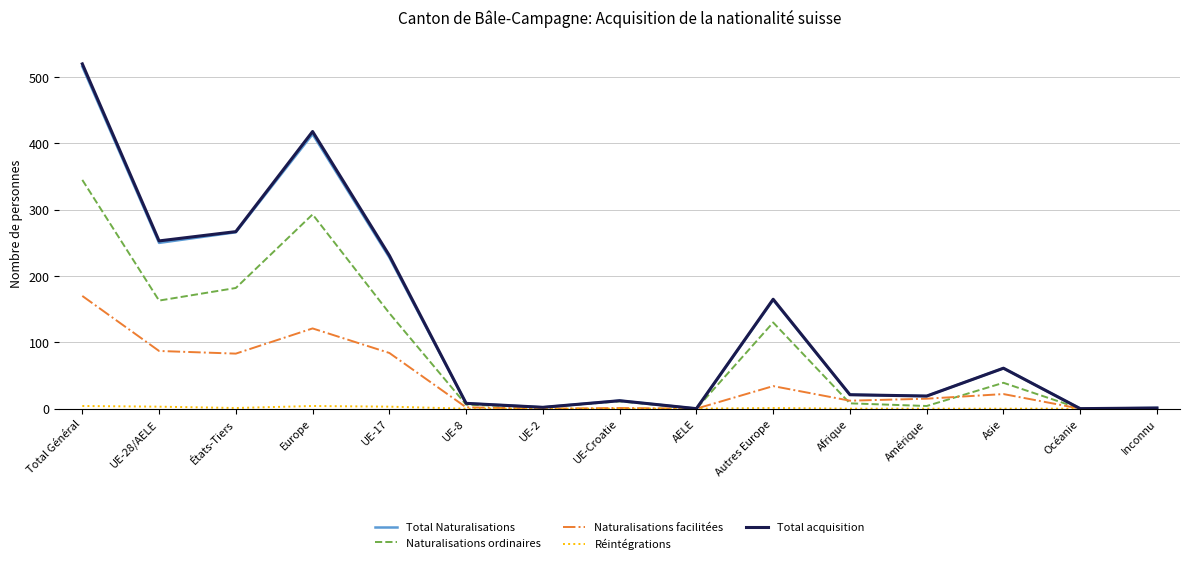

Where does the Total Naturalisations series first go above 21?

Total Général